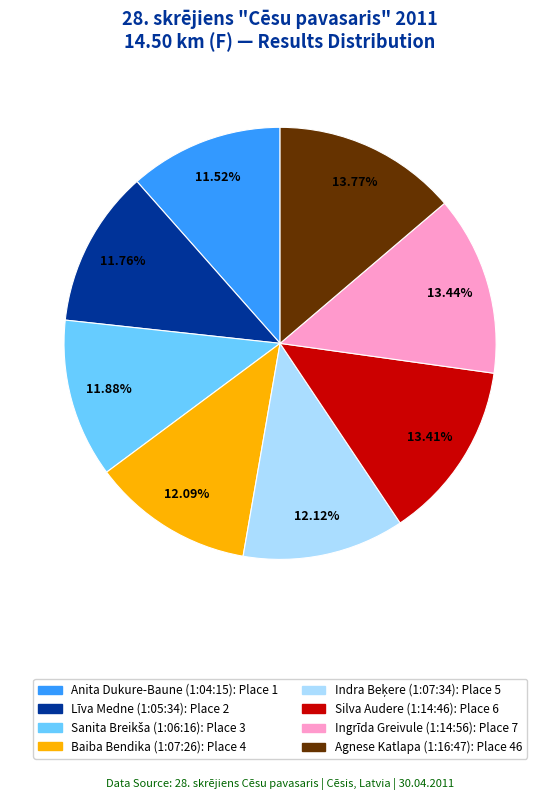

To the nearest percent, what is the difference between the Līva Medne (1:05:34) and Silva Audere (1:14:46) slice percentages?

2%